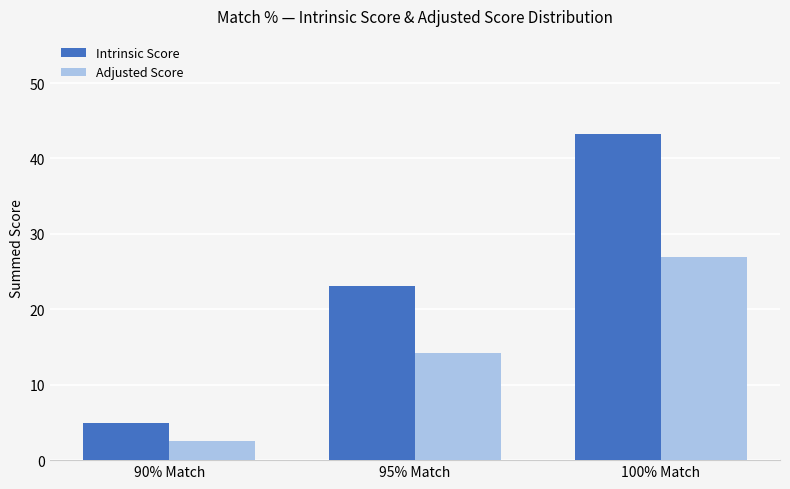

At 90% Match, list the series in order from smallest to largest.

Adjusted Score, Intrinsic Score